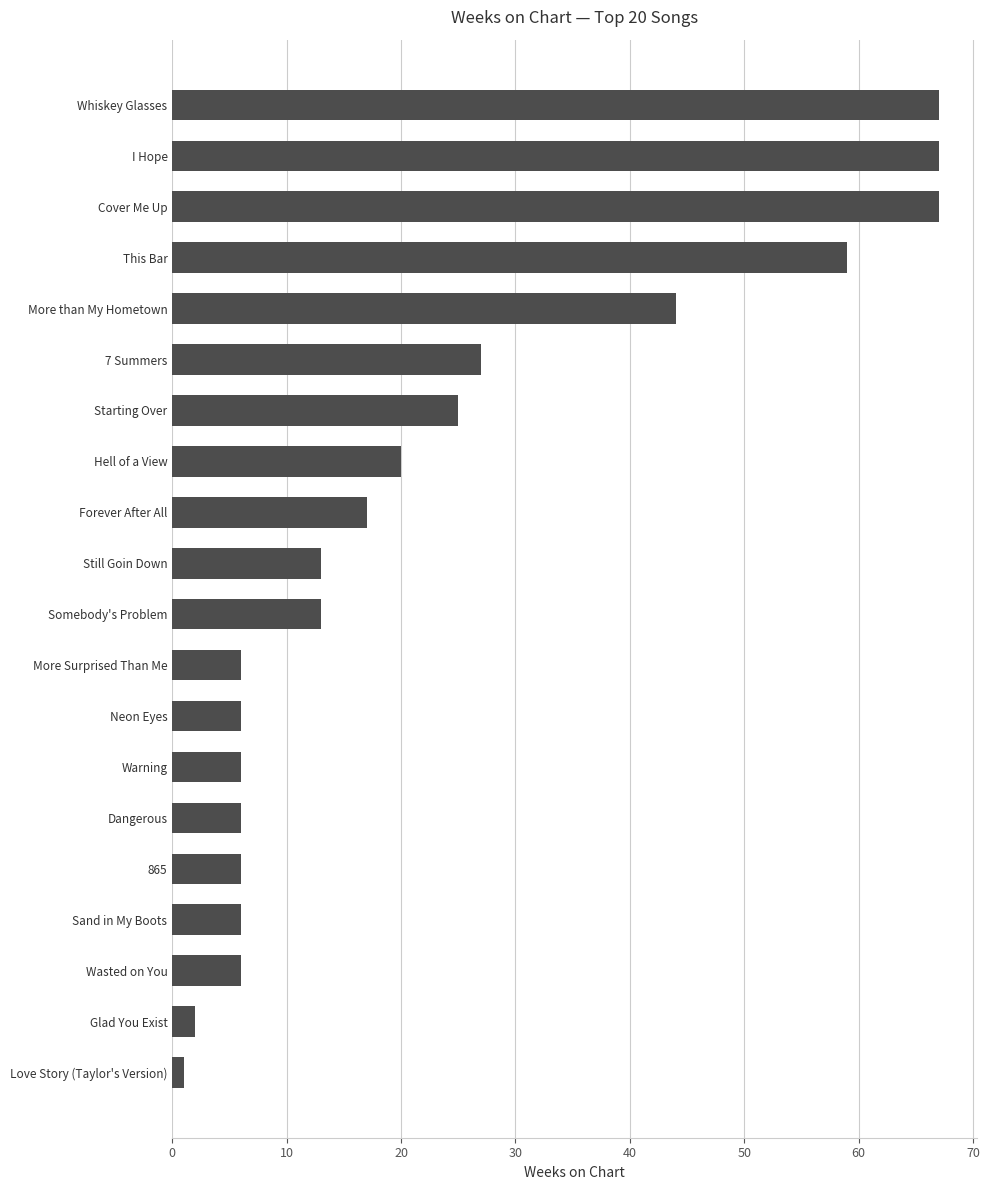

What is the change in value from More Surprised Than Me to Hell of a View?

+14